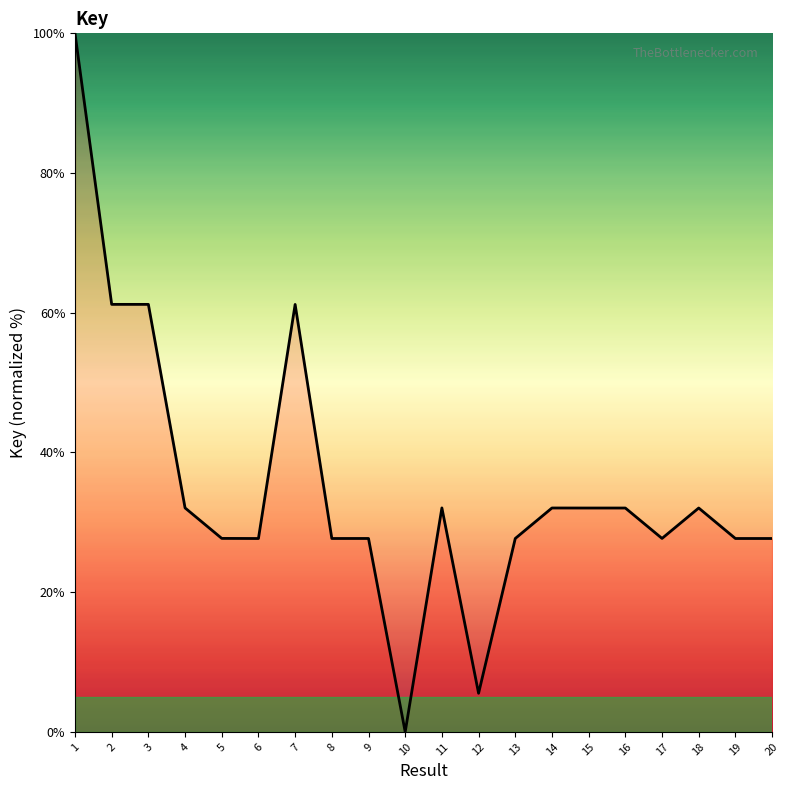

Between 18 and 17, which is larger?

18